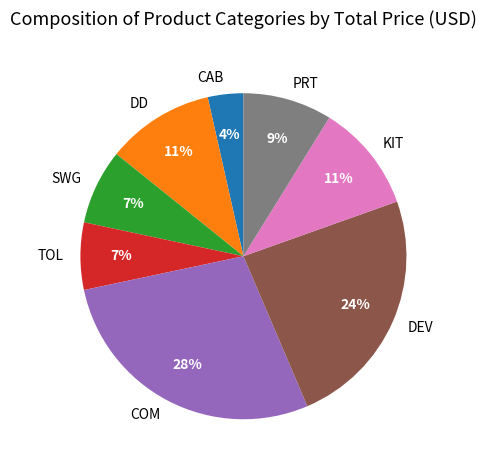

Combined, do DD and SWG account for over 50%?

No